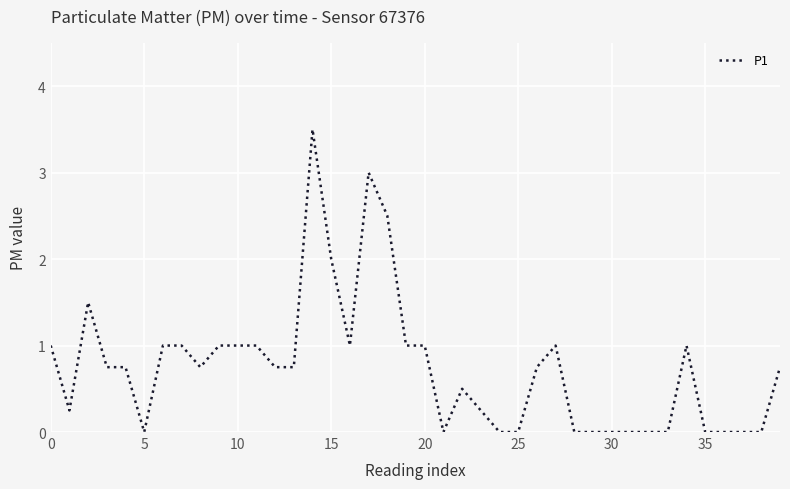

What is the maximum value shown in the chart?

3.5